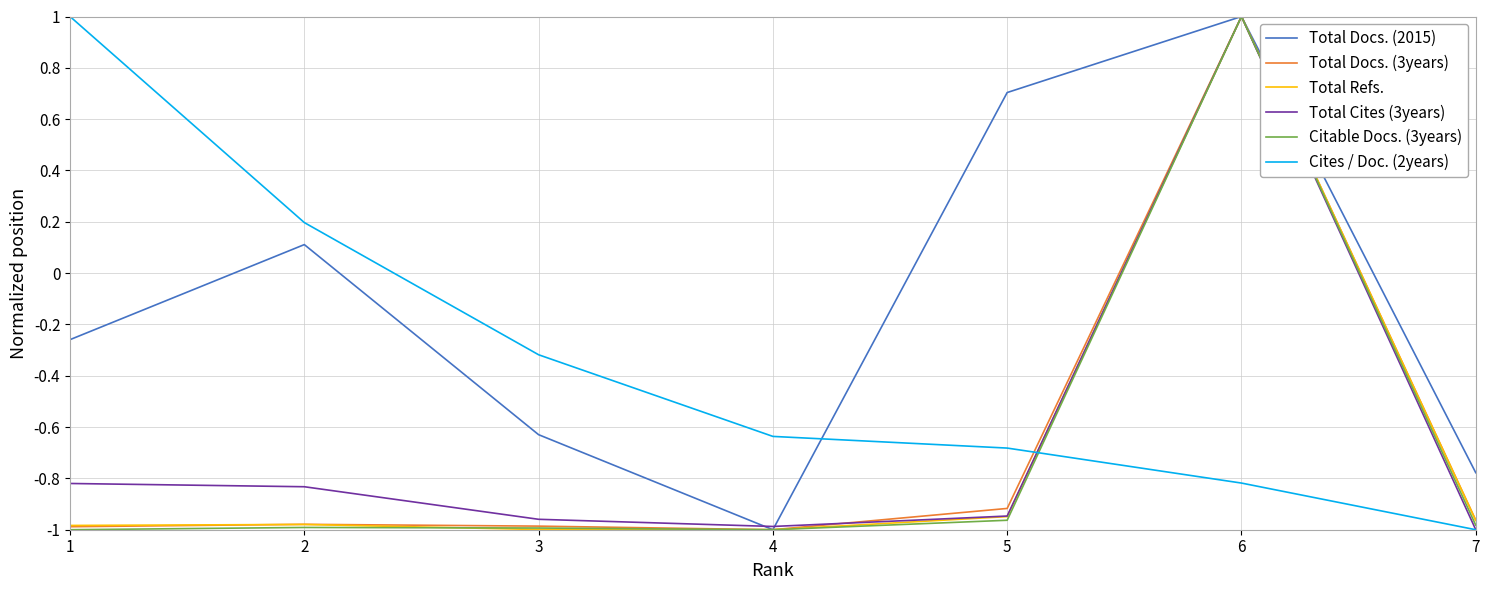

How many times do Total Docs. (2015) and Cites / Doc. (2years) cross each other?

1